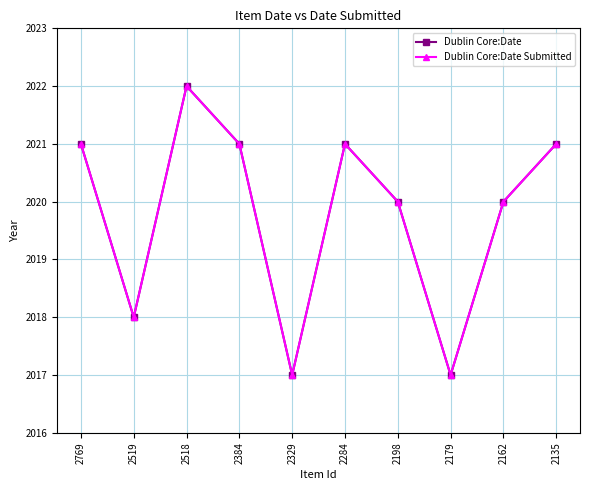

Where is the first local maximum for Dublin Core:Date Submitted?

2518